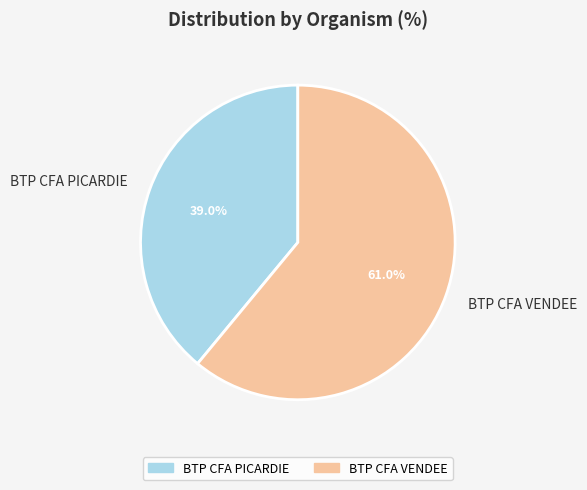

What is the largest slice in the pie chart?

BTP CFA VENDEE